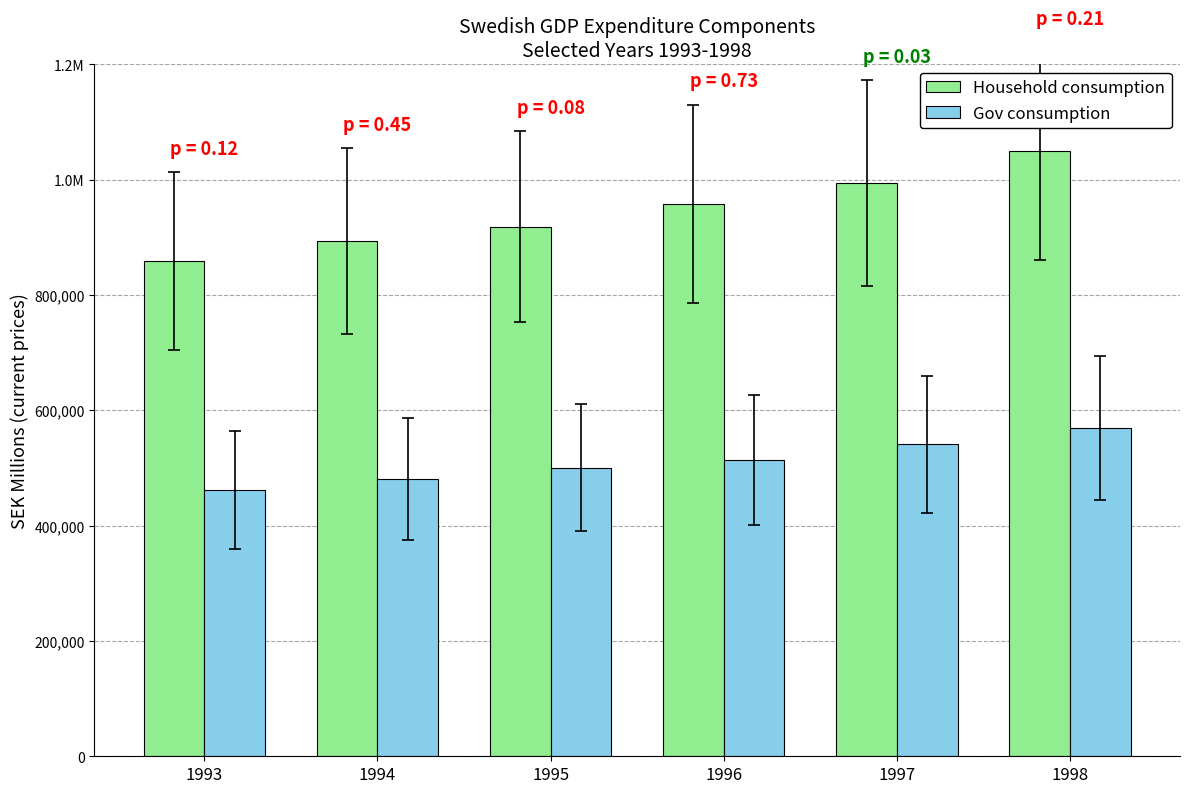

Which series has the widest spread of values?

Household consumption